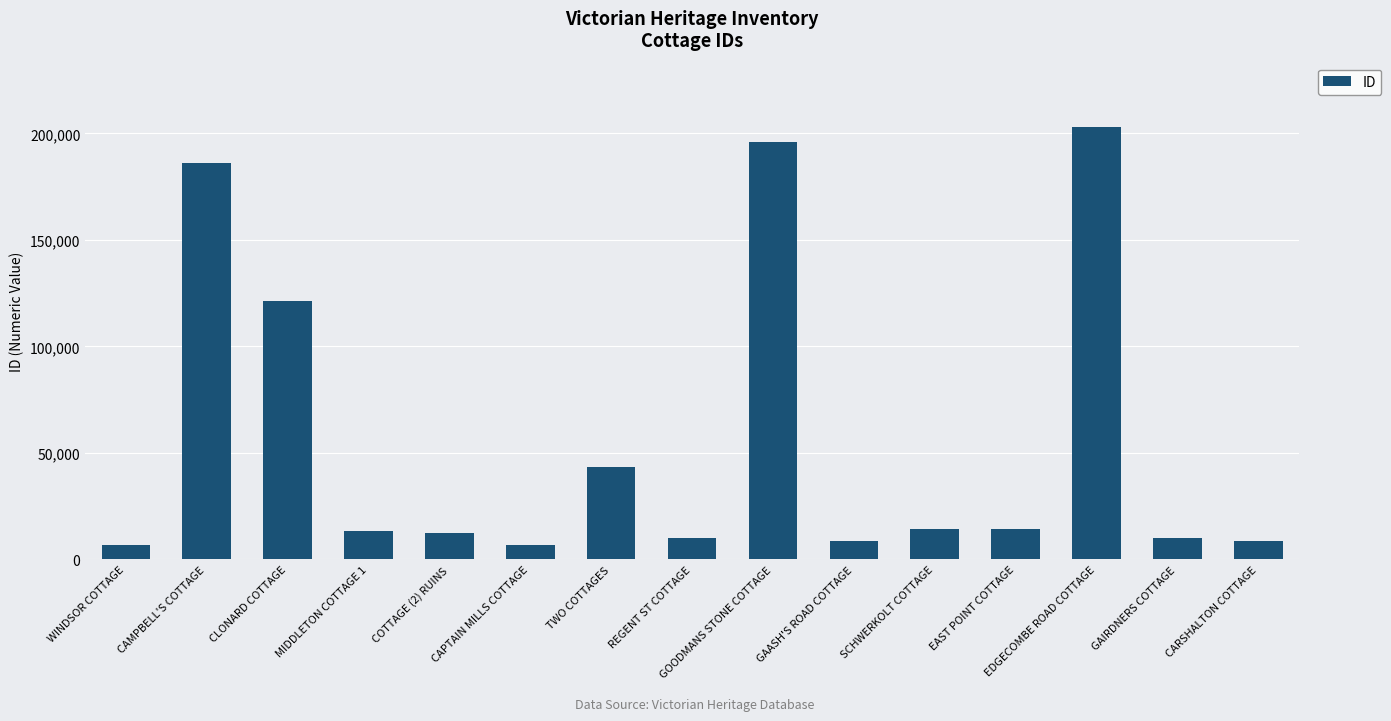

Which has a higher value, WINDSOR COTTAGE or COTTAGE (2) RUINS?

COTTAGE (2) RUINS